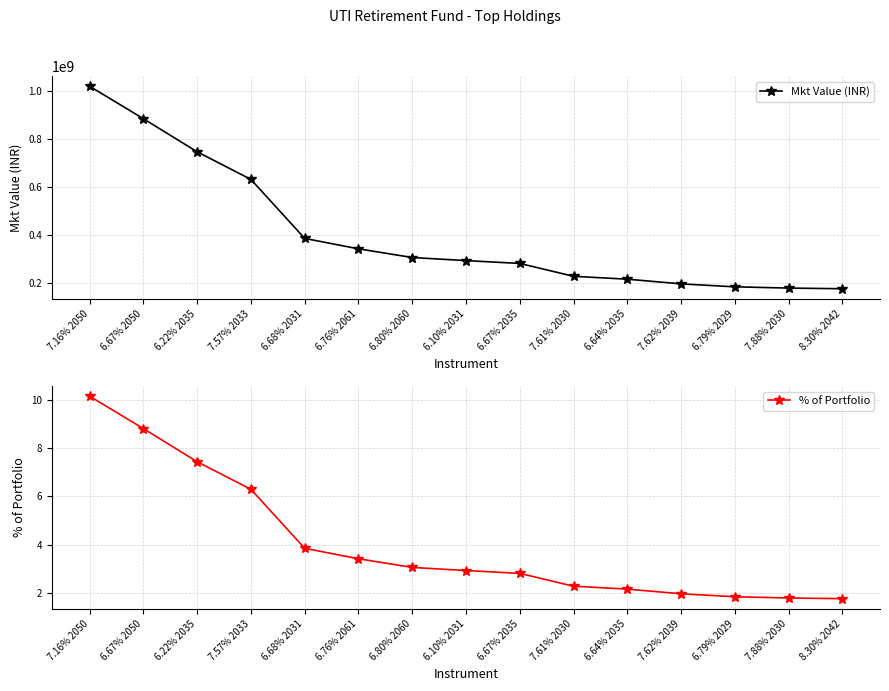

What is the spread (max minus min) of values at 6.67% 2035?

283286862.2